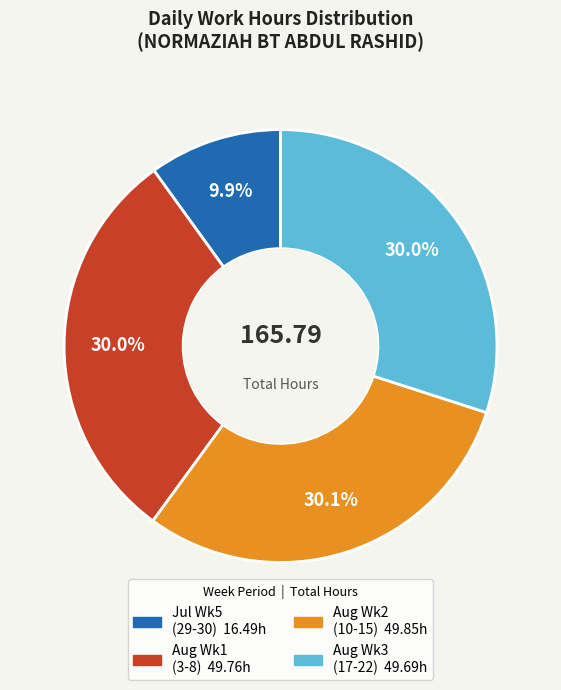

Count the number of slices in the pie.

4